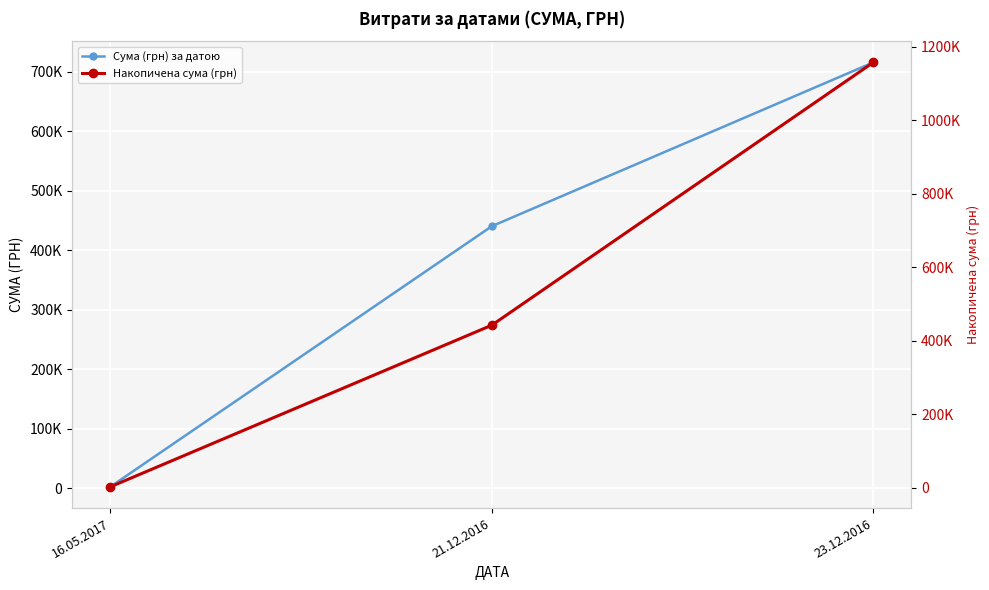

What is the sum of the Накопичена сума (грн) values at 16.05.2017 and 21.12.2016?

444178.2